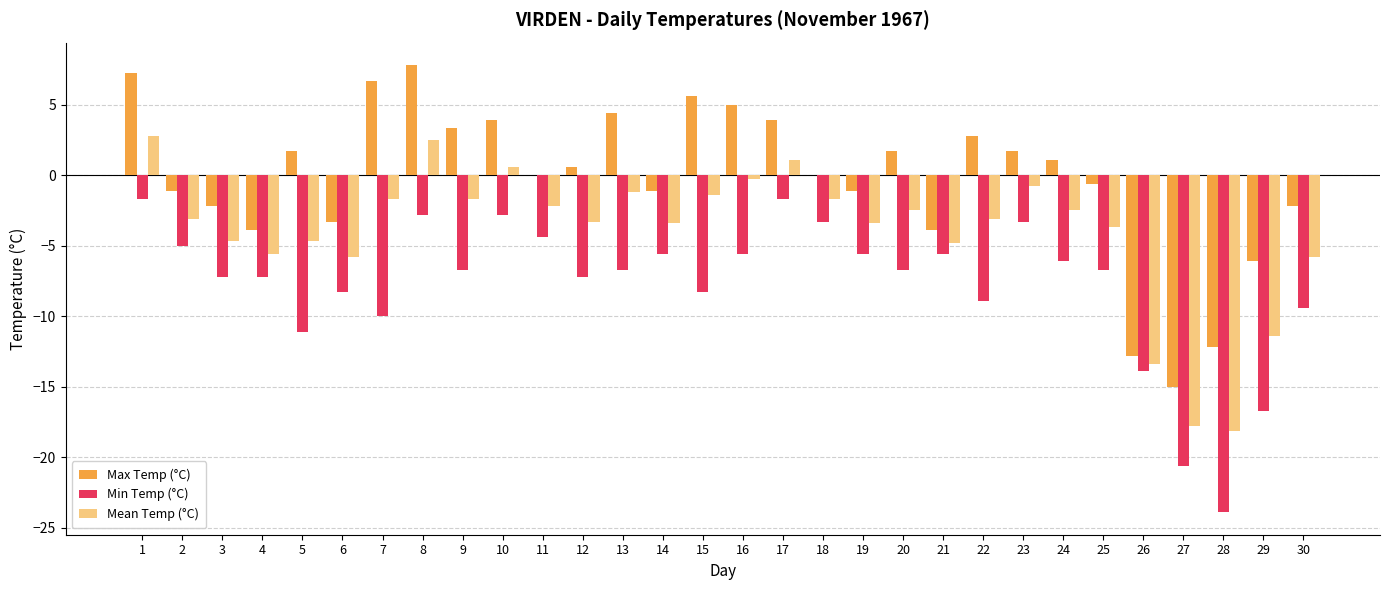

The value of Max Temp (°C) at 29 is -6.1. True or false?

True